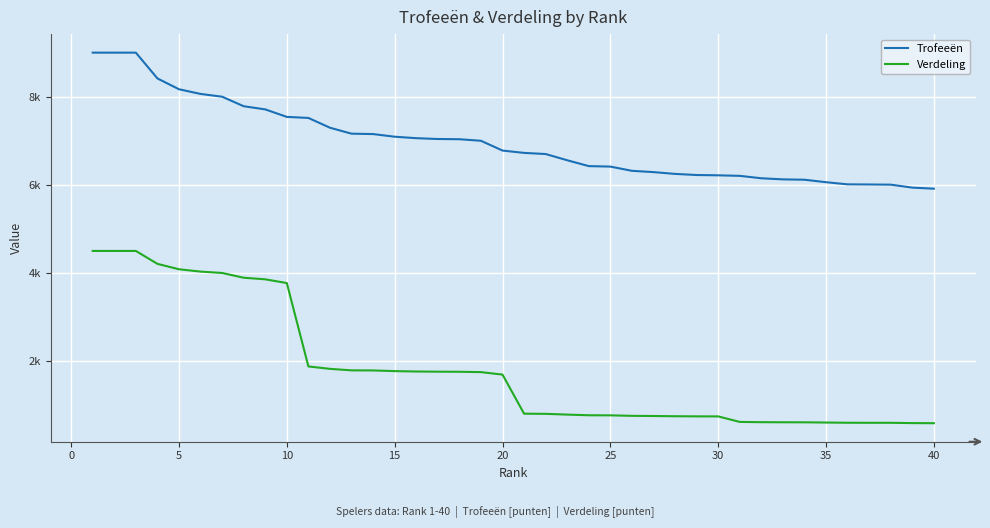

Does the chart display data point markers on the line(s)?

No